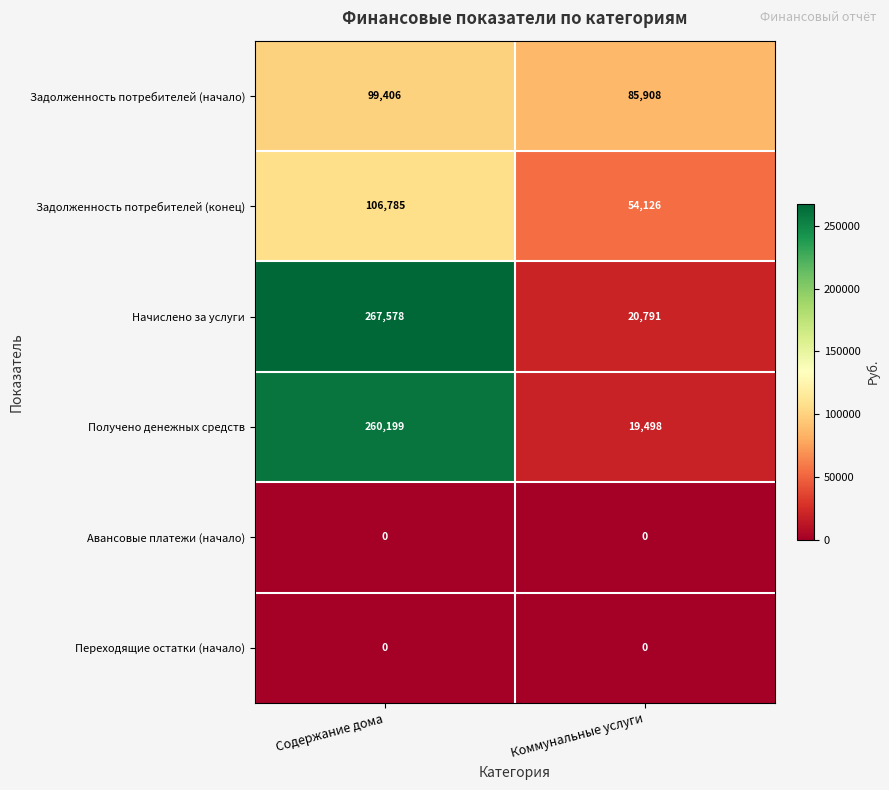

Which series has the largest total across all categories?

Начислено за услуги